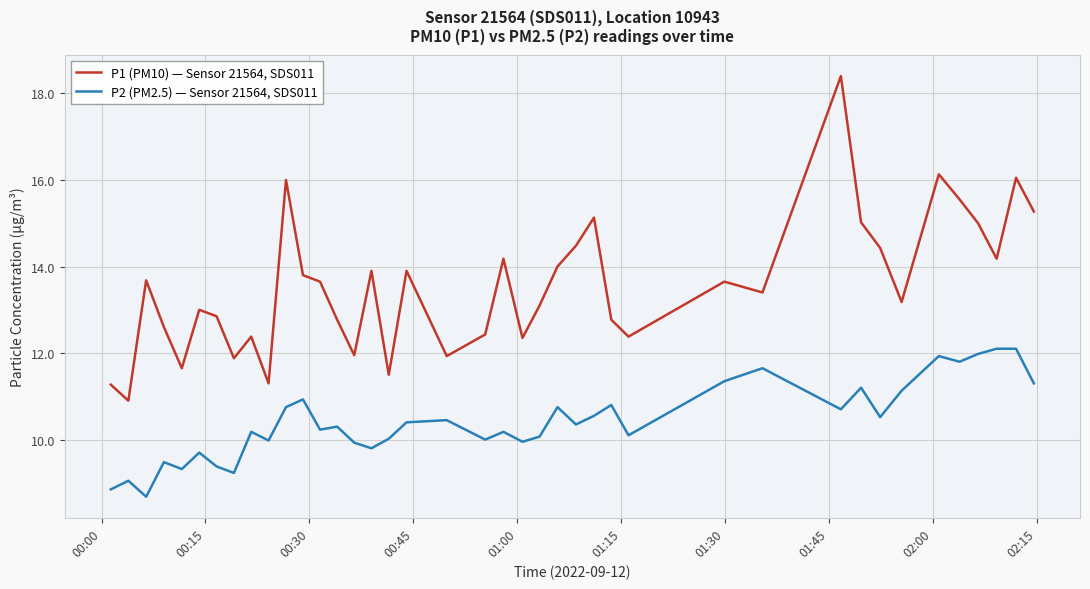

True or false: P1 (PM10) — Sensor 21564, SDS011 and P2 (PM2.5) — Sensor 21564, SDS011 cross at least once.

False